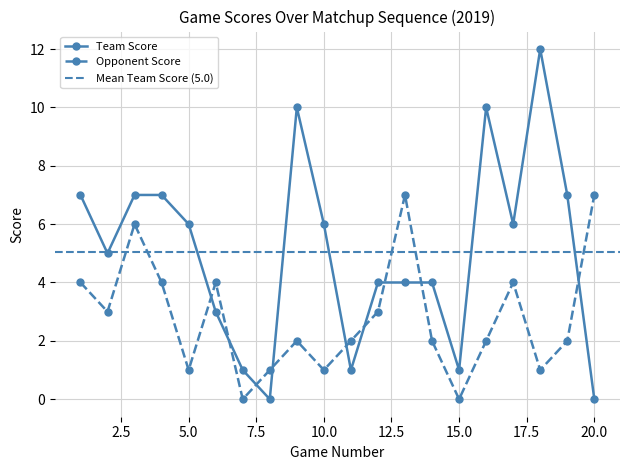

List the labels in order of Opponent Score value, smallest first.

7, 15, 5, 8, 10, 18, 9, 11, 14, 16, 19, 2, 12, 1, 4, 6, 17, 3, 13, 20